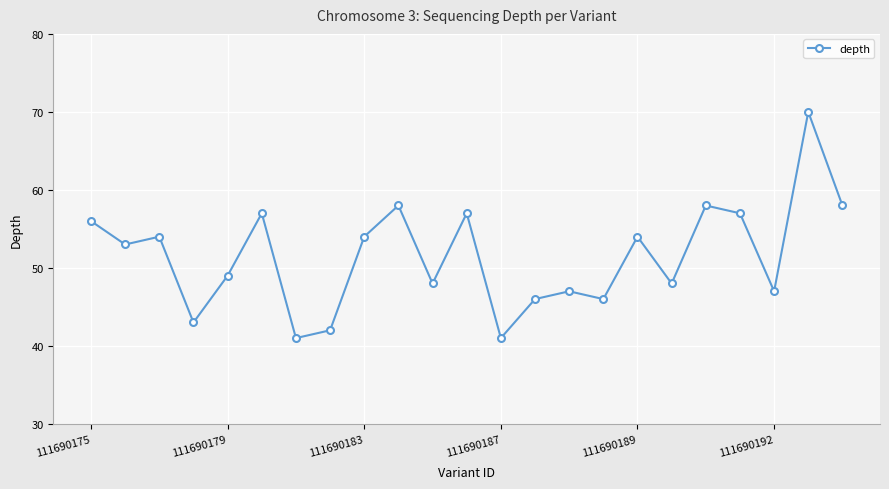

What is the maximum value shown in the chart?

70